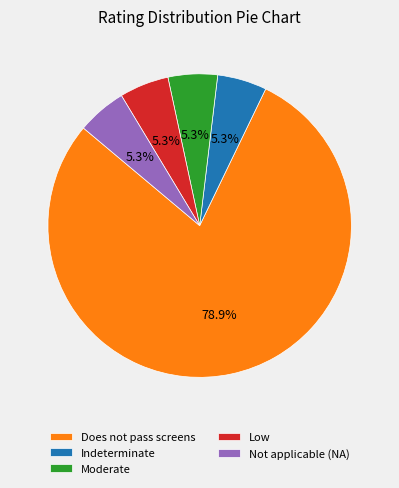

To the nearest percent, what percentage of the pie is Moderate?

5%